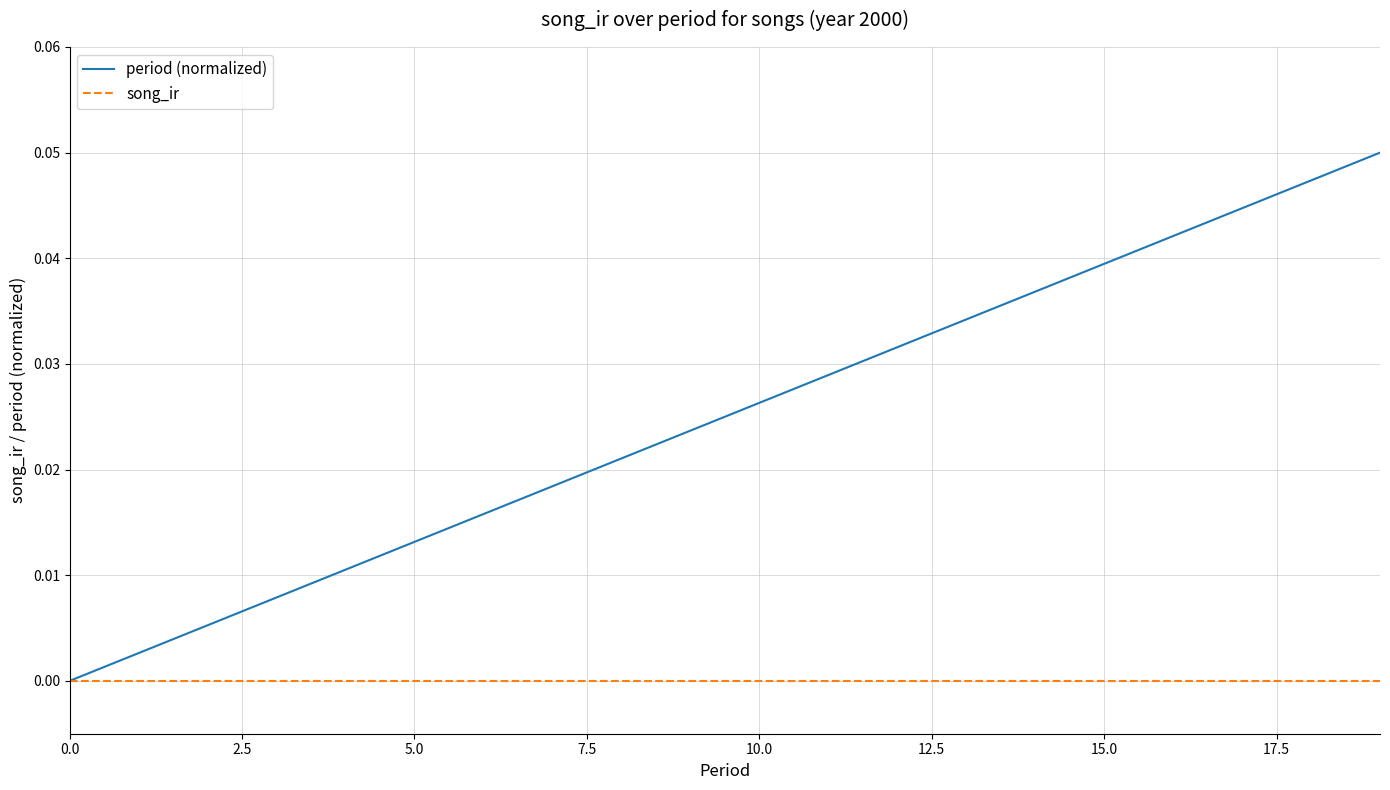

Which series has the largest range (max minus min)?

period (normalized)